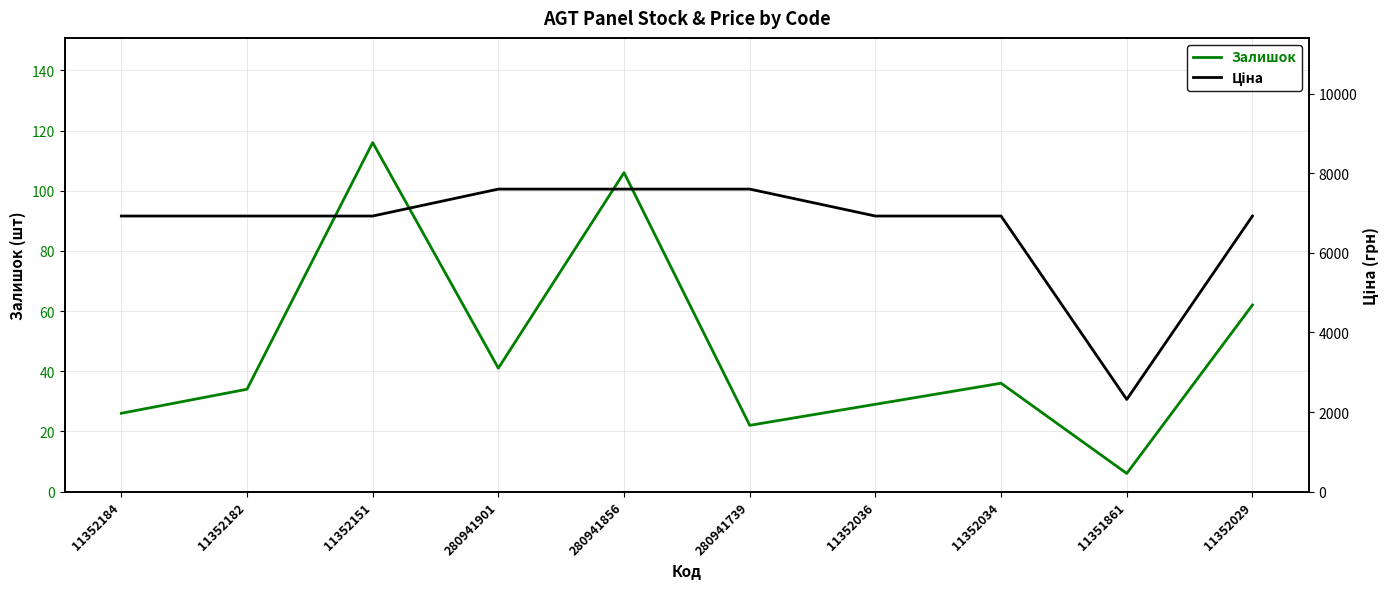

True or false: Ціна has a value of 3094.8 at 11351861.

False